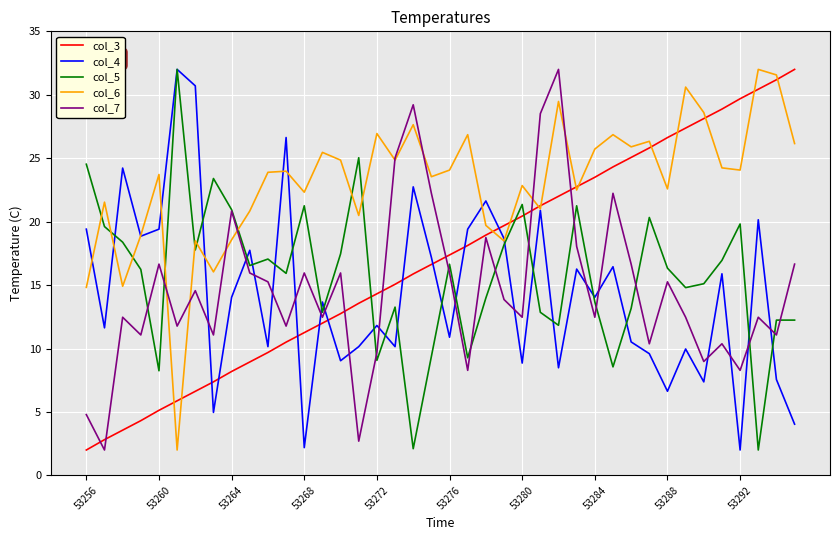

What is the greatest value displayed?

32.0